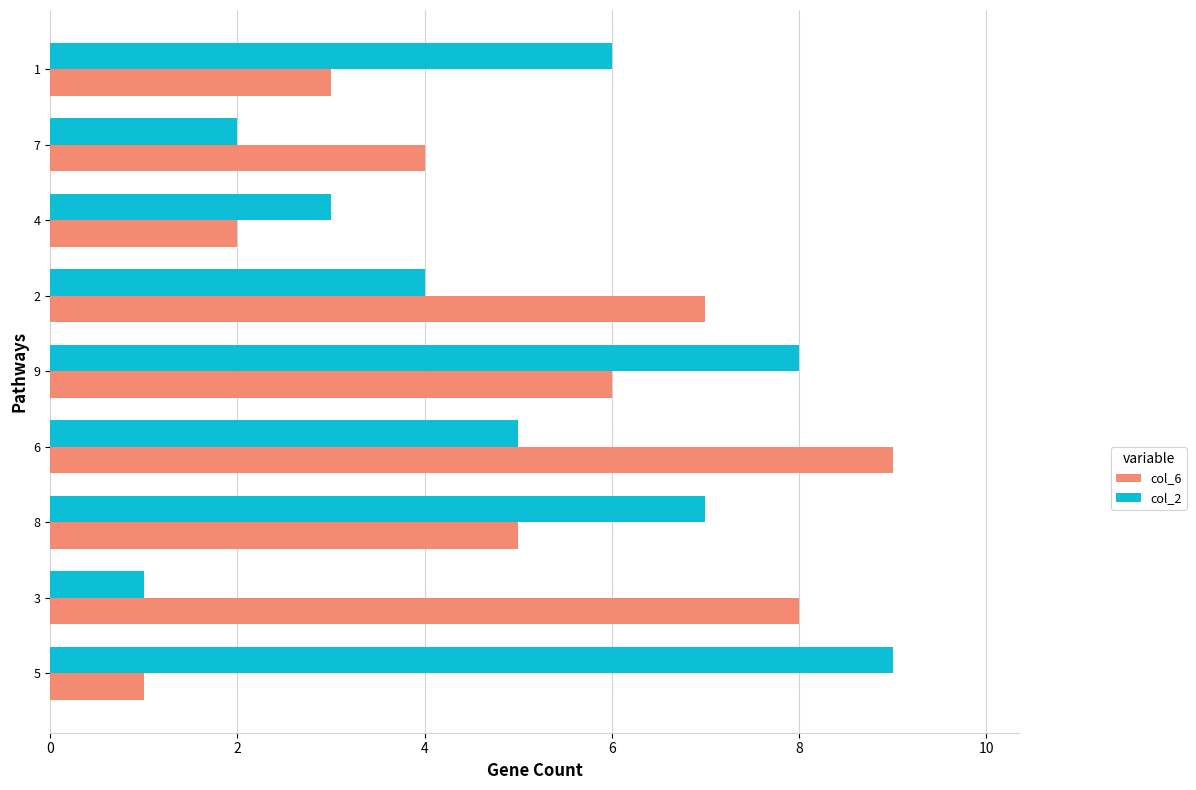

What is the greatest value displayed?

9